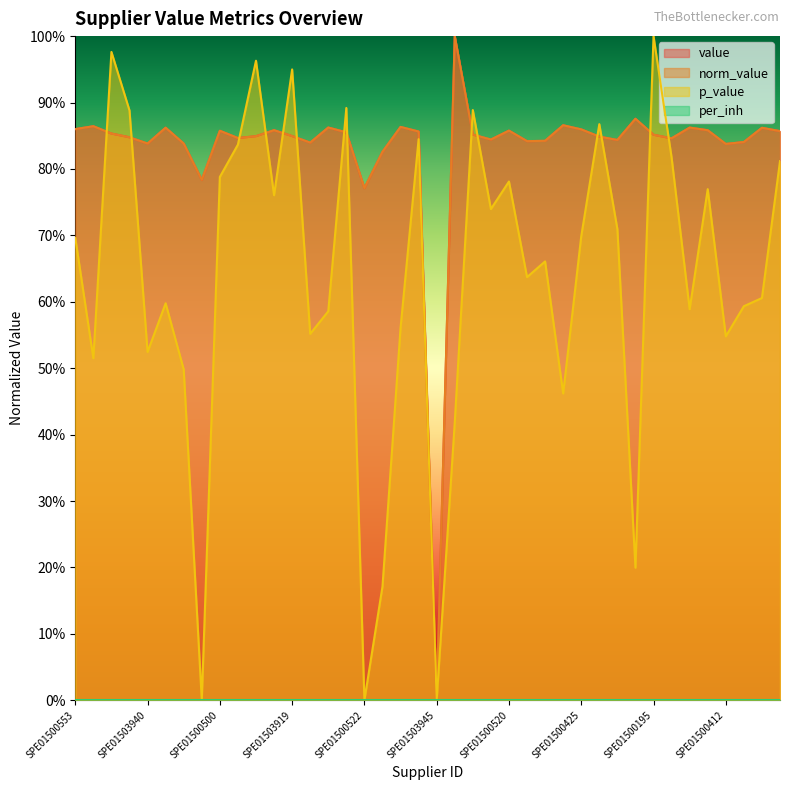

Does the chart have visible grid lines?

No